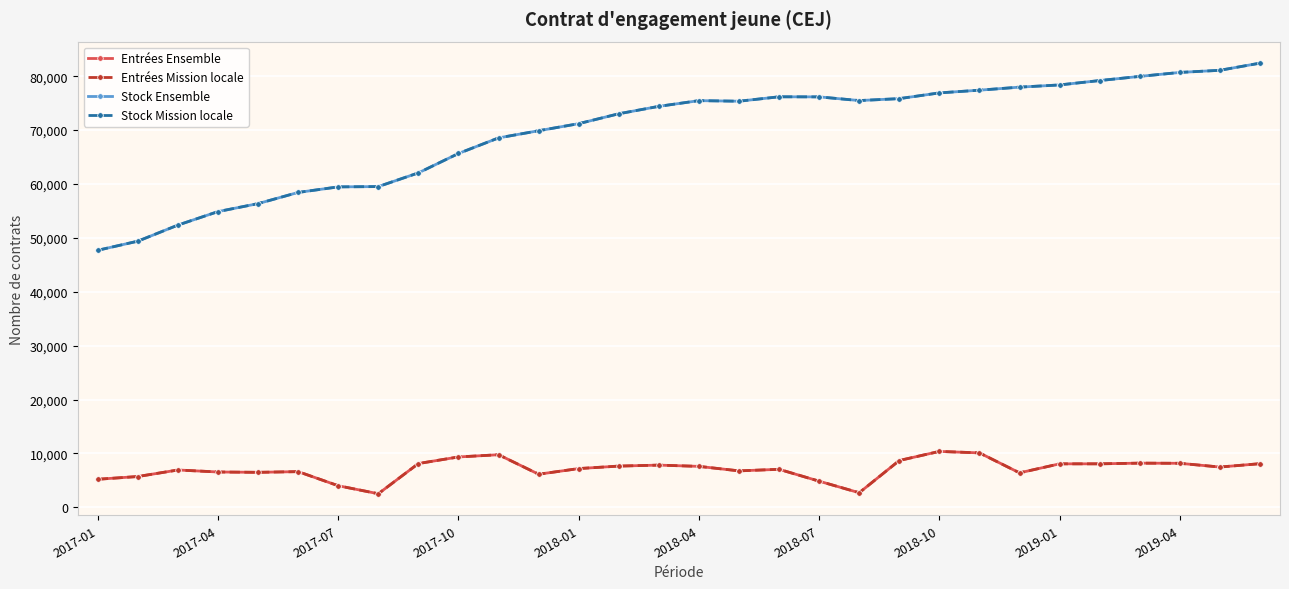

Which series has the widest spread of values?

Stock Ensemble